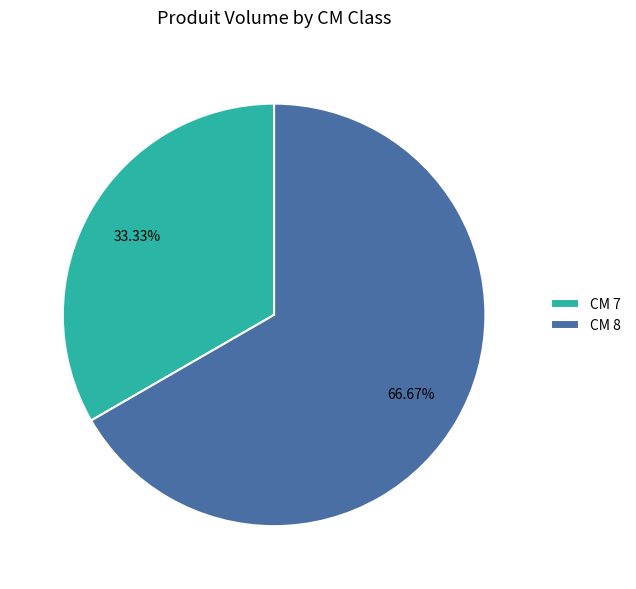

Count the number of slices in the pie.

2